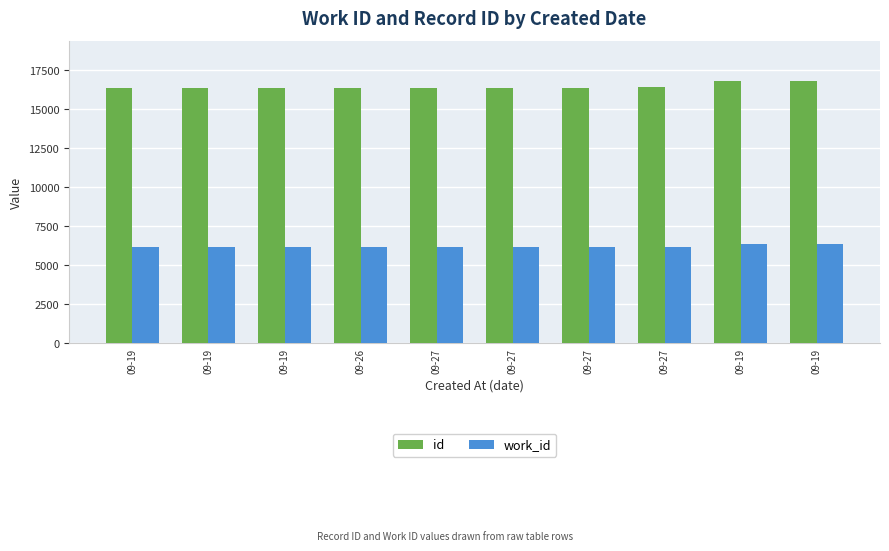

How many values in the id series are below 16374?

5